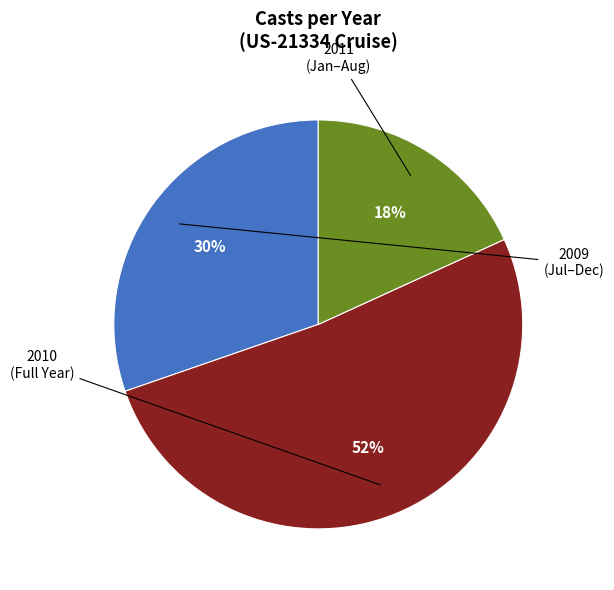

To the nearest percent, what is the average slice percentage?

33%